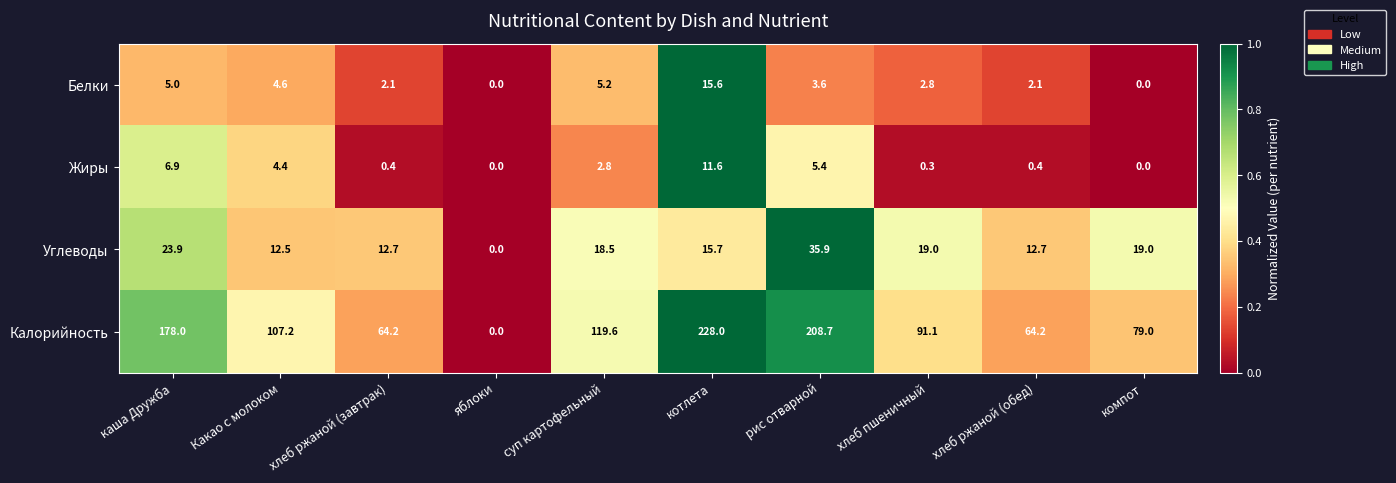

What is the average value of the Калорийность series?

114.0